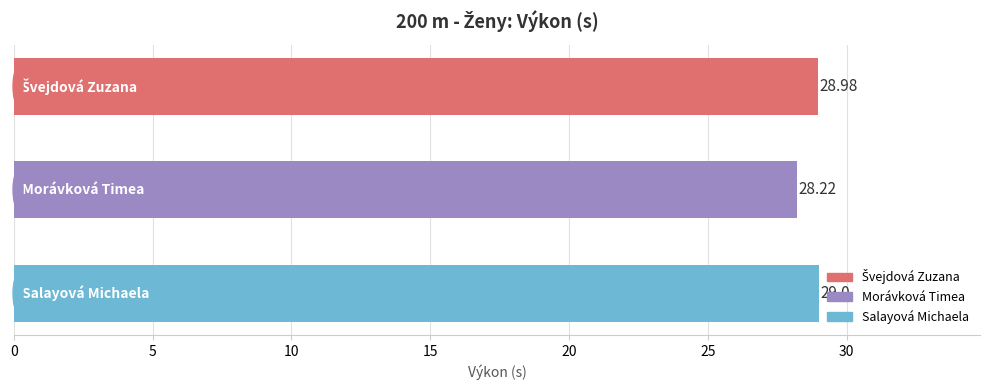

Are the bars horizontal?

Yes